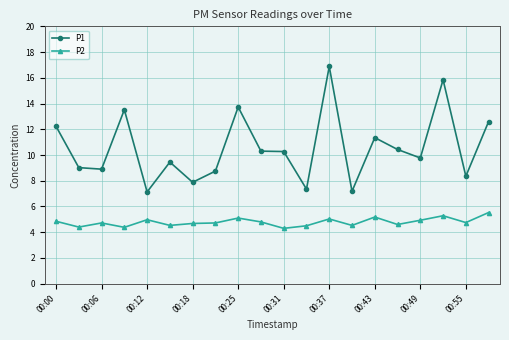

True or false: P2 and P1 intersect in this chart.

False